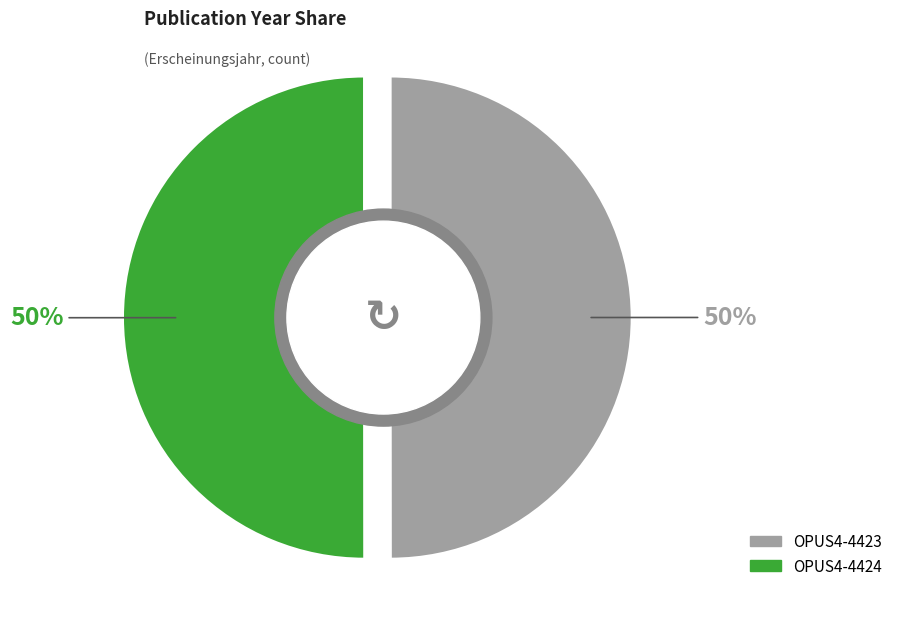

Rank the categories by value from lowest to highest.

OPUS4-4423, OPUS4-4424